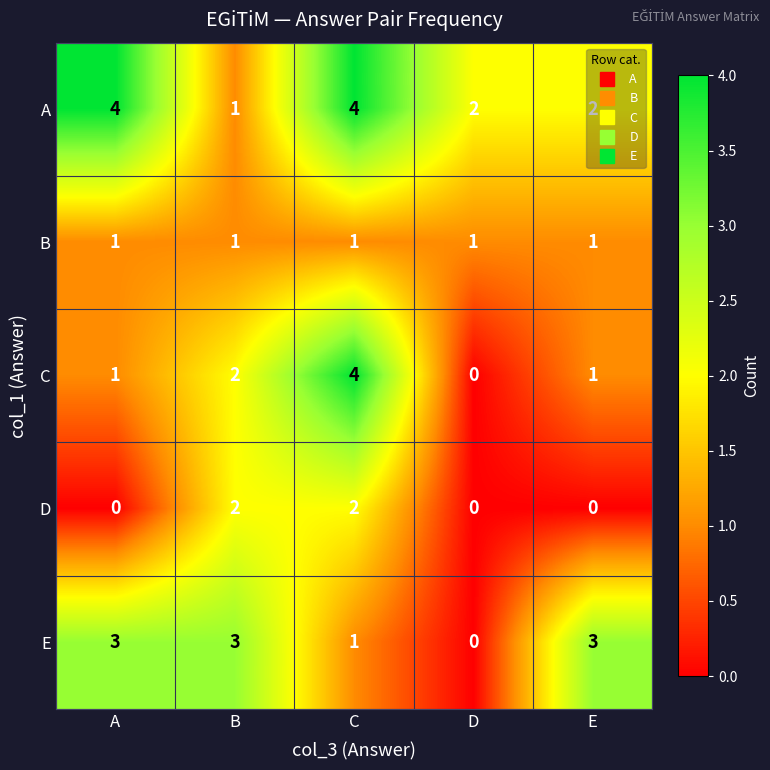

Is it true that C equals 0 at A?

False